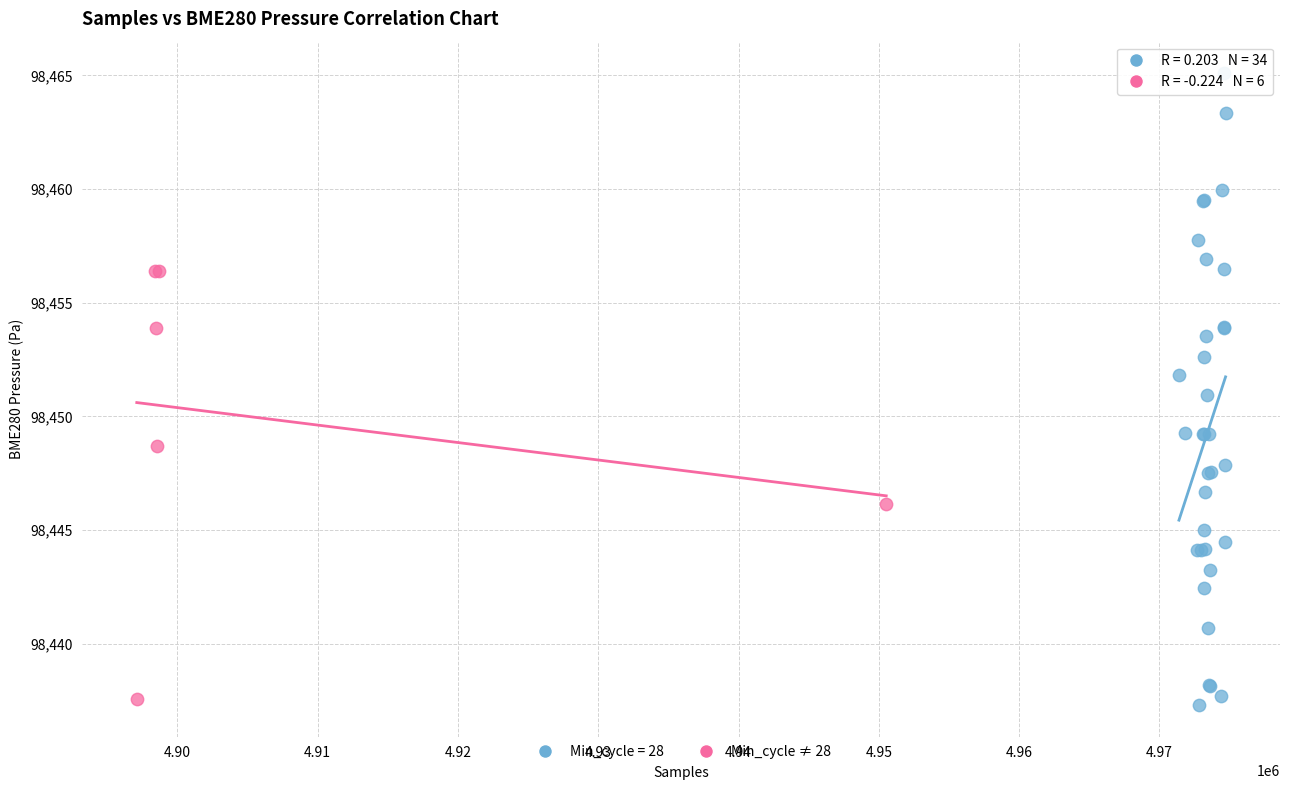

Which series has the widest spread of Y values?

Min_cycle = 28